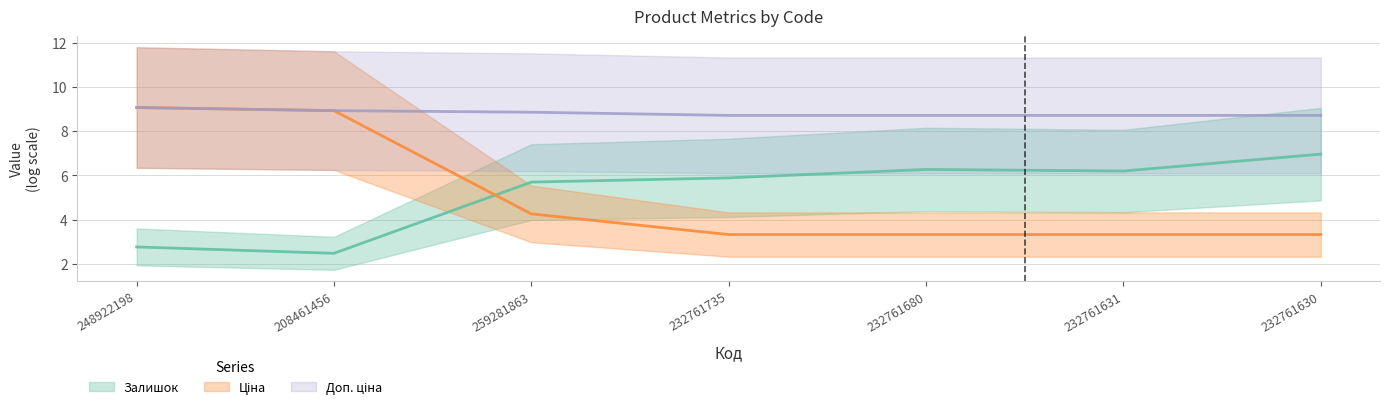

What is the label of the 7th point from the left?

232761630